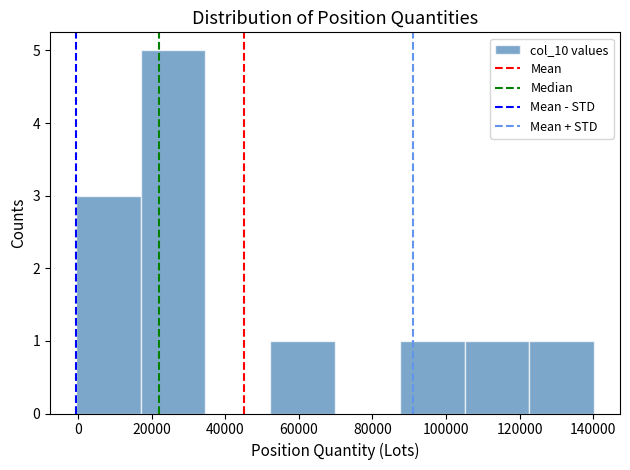

What is the height of the bar covering 16000 to 34000 on the x-axis? Neither the bar edges nor the heights are printed on the chart, so give them approximately, as read against the axes.

5